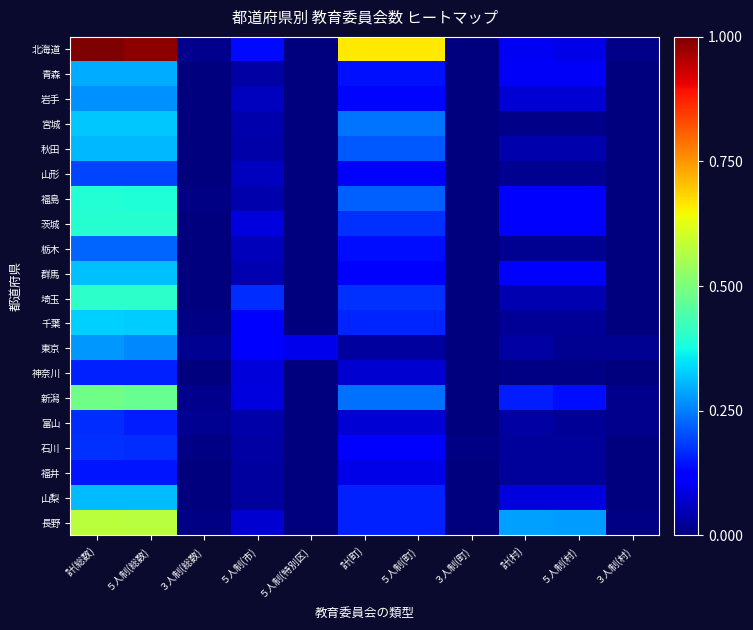

Rank the series by their maximum value, from lowest to highest.

福井, 神奈川, 富山, 石川, 山形, 栃木, 岩手, 東京, 青森, 秋田, 山梨, 群馬, 宮城, 千葉, 福島, 茨城, 埼玉, 新潟, 長野, 北海道